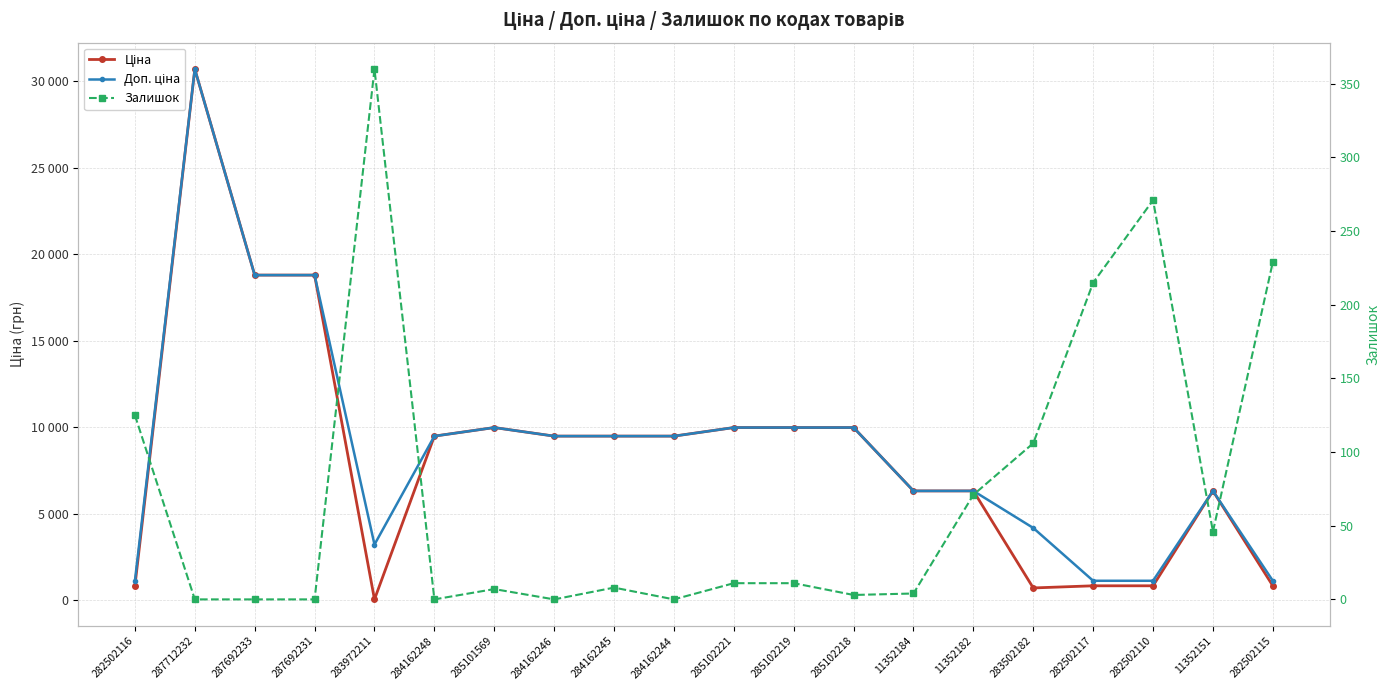

What is the label of the 16th point from the left?

283502182